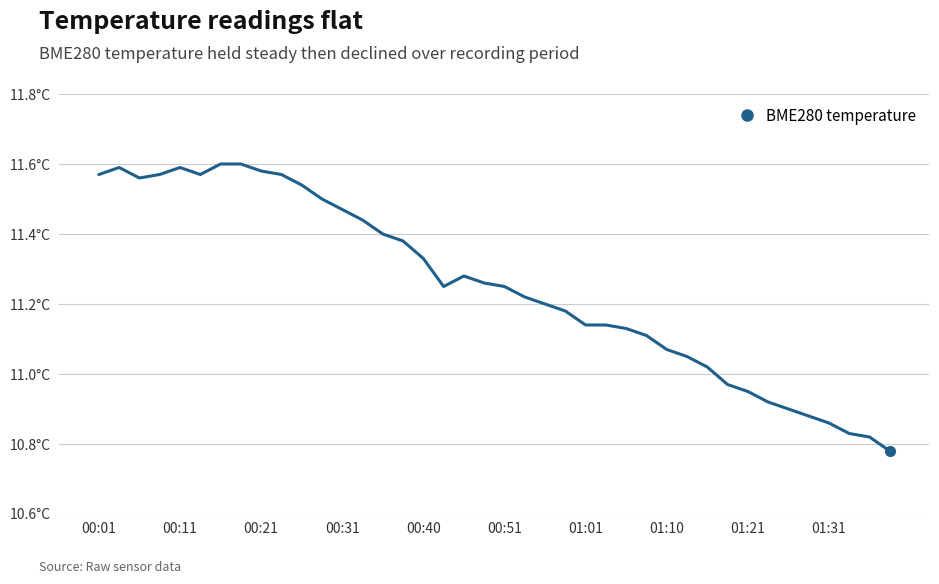

Where does the data first go above 11?

00:01